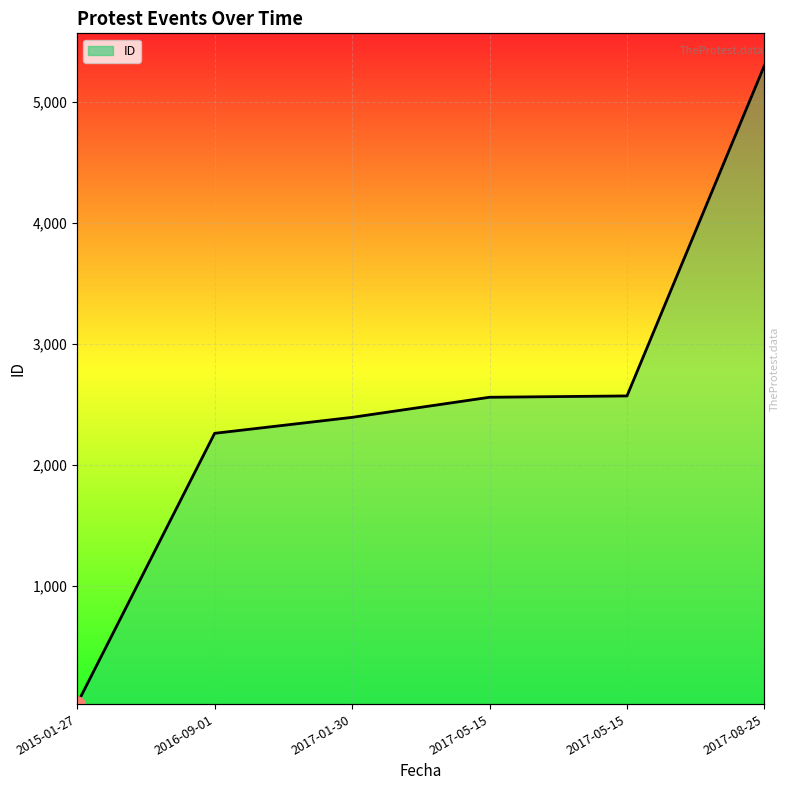

Which has a higher value, 2017-08-25 or 2017-05-15?

2017-08-25